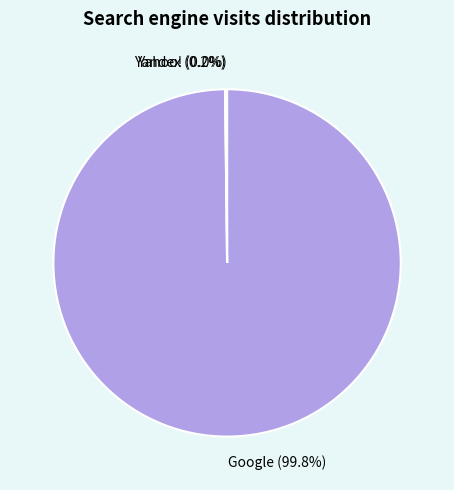

What is the largest slice in the pie chart?

Google